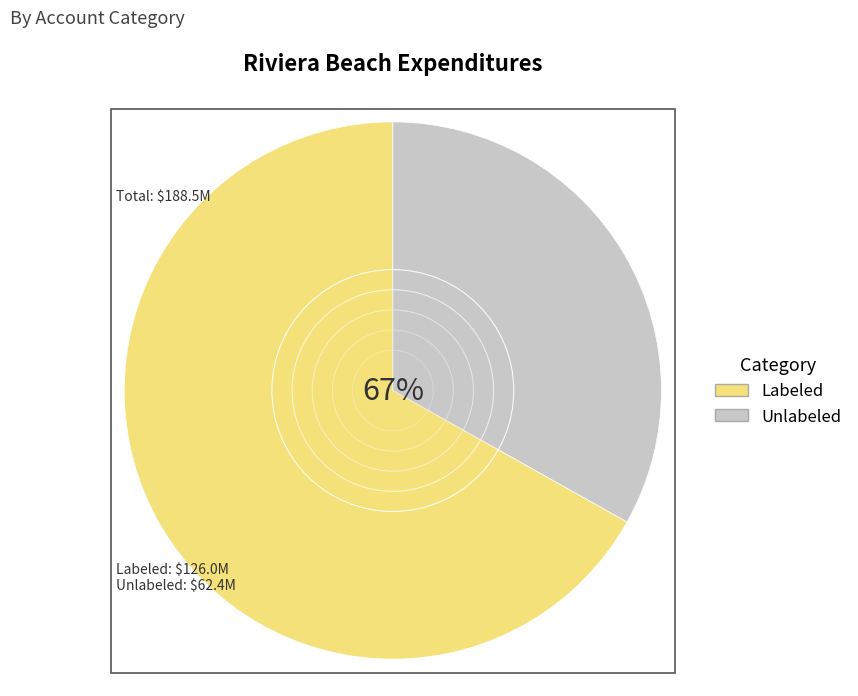

Count the number of slices in the pie.

8